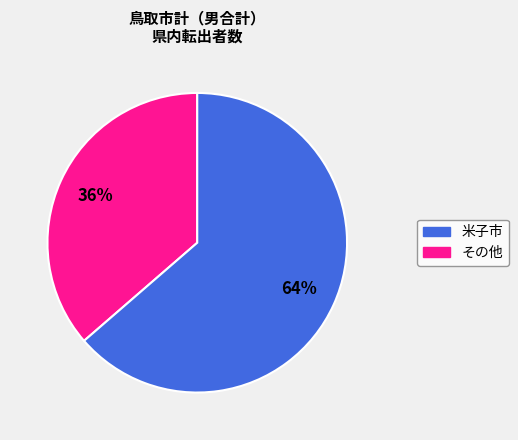

To the nearest percent, what is the average slice percentage?

50%